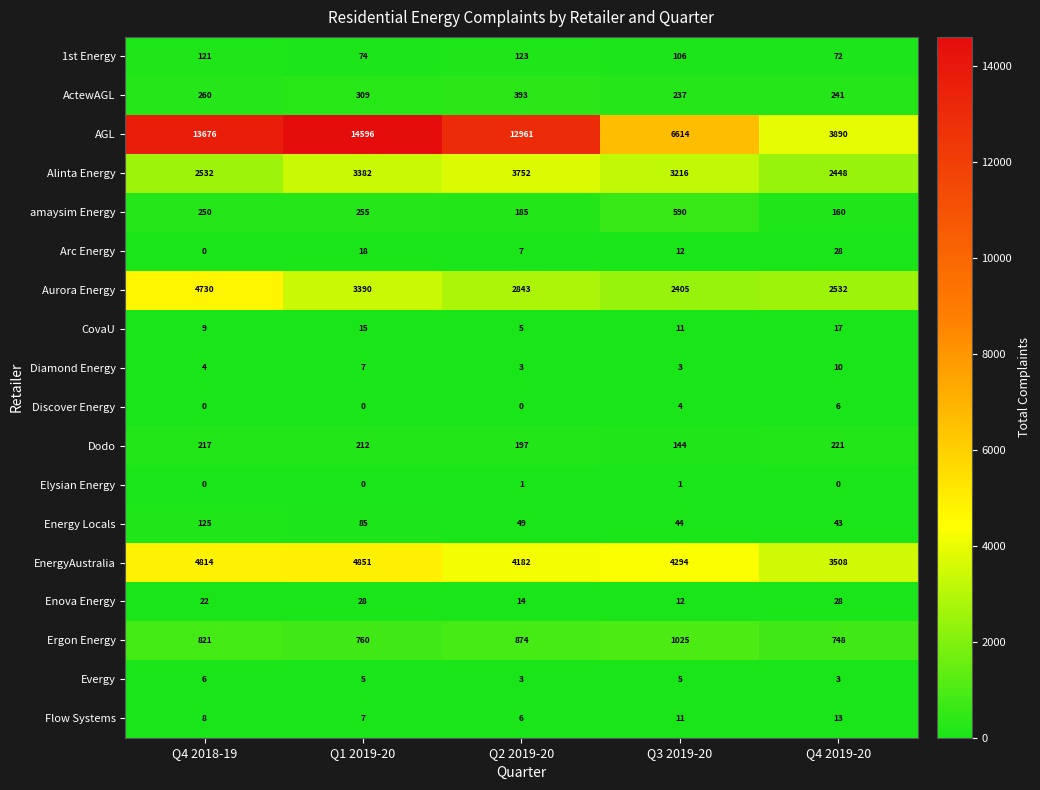

What is the difference between the highest and lowest values at Q2 2019-20?

12961